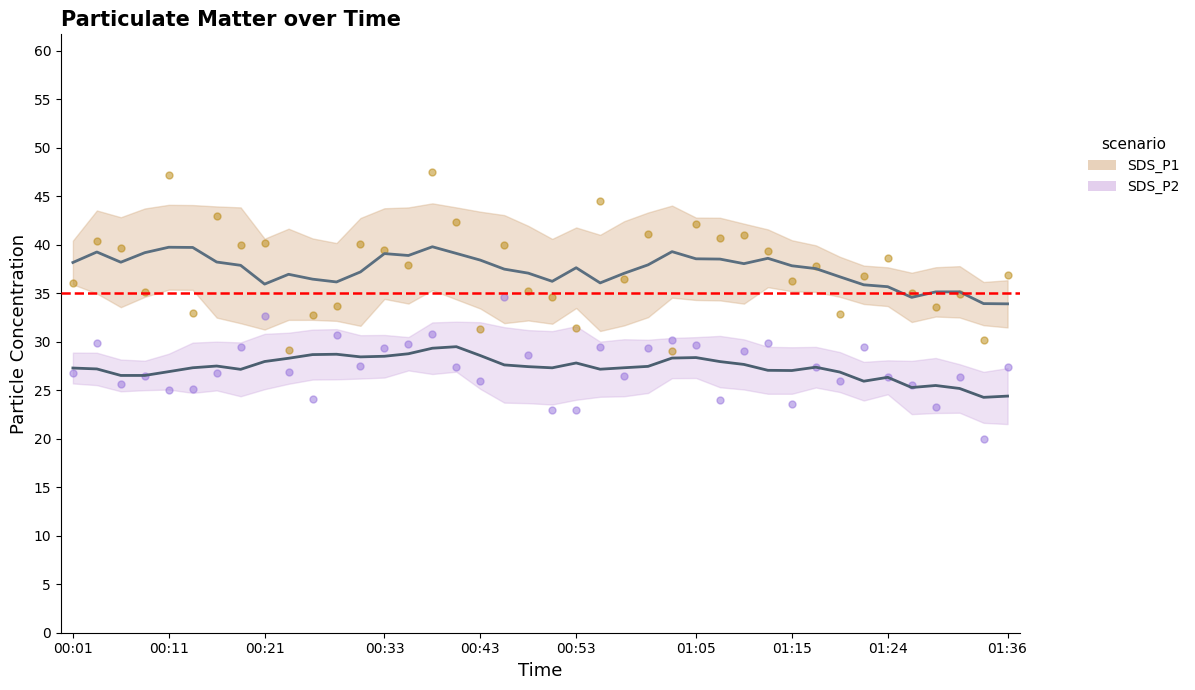

Which series has the widest spread of Y values?

SDS_P1